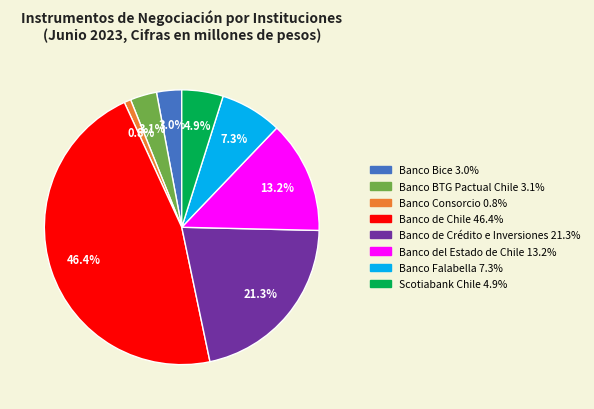

Which has a higher value, Banco de Crédito e Inversiones or Banco del Estado de Chile?

Banco de Crédito e Inversiones